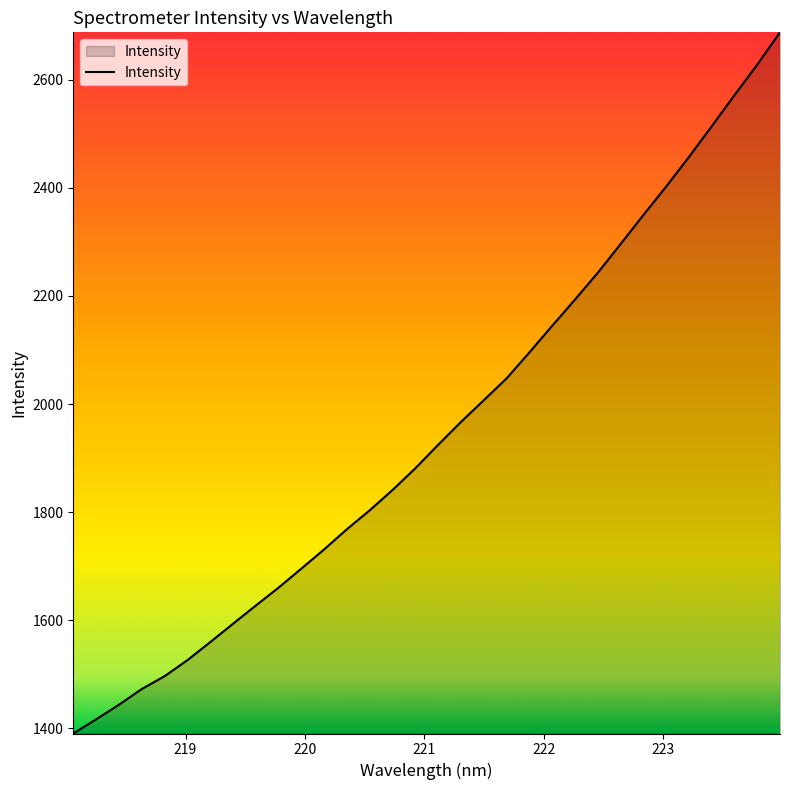

True or false: the data has more than 1 interior local peaks.

False